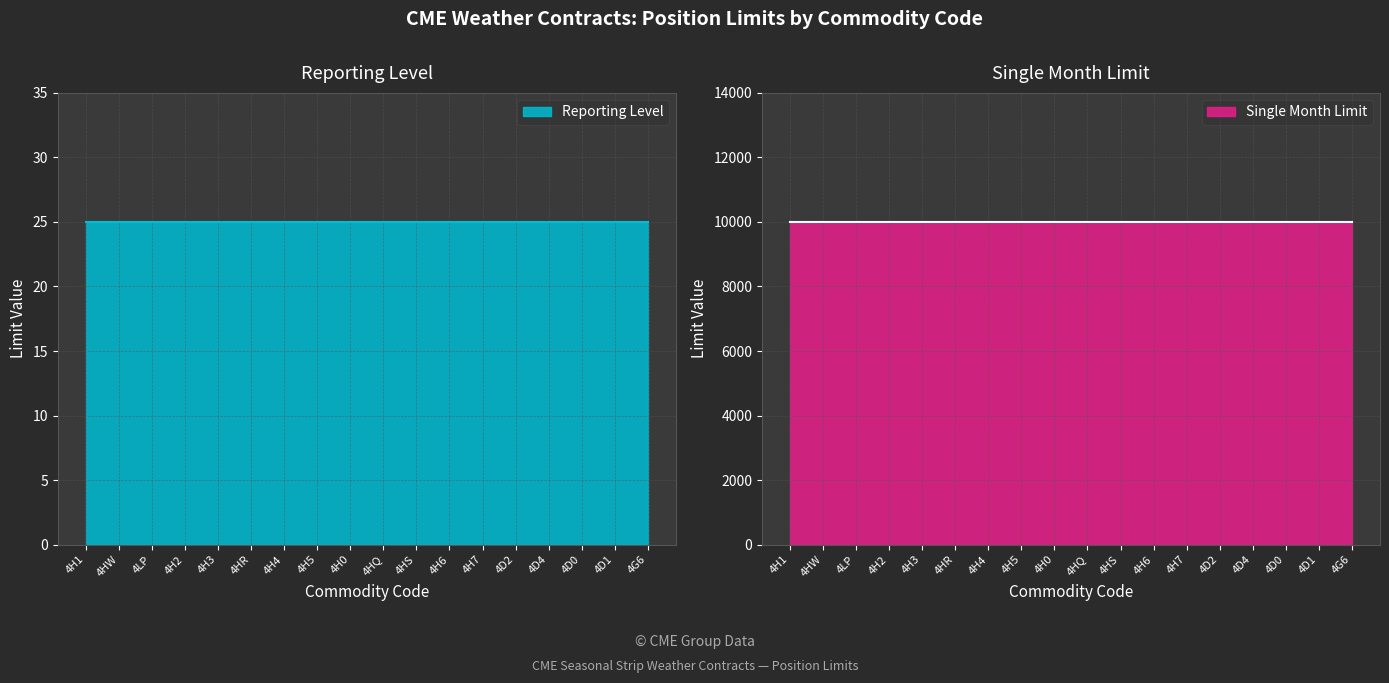

Which series has the largest total across all categories?

Single Month Limit